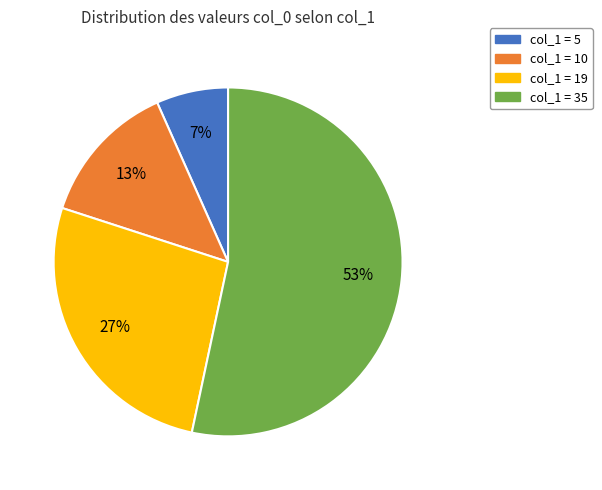

To the nearest percent, what is the average slice percentage?

25%